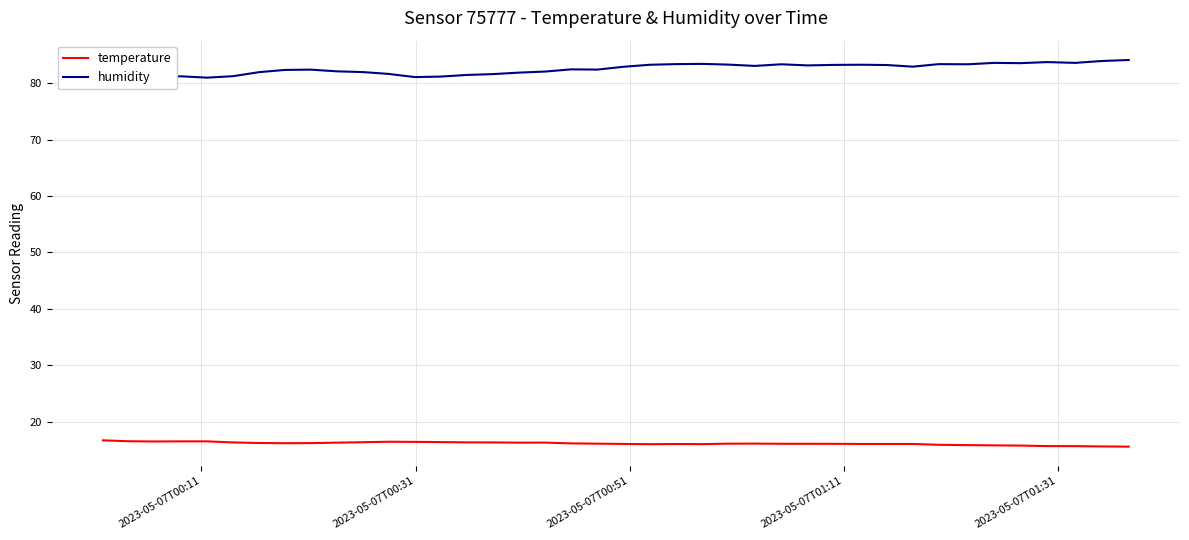

True or false: temperature and humidity cross at least once.

False